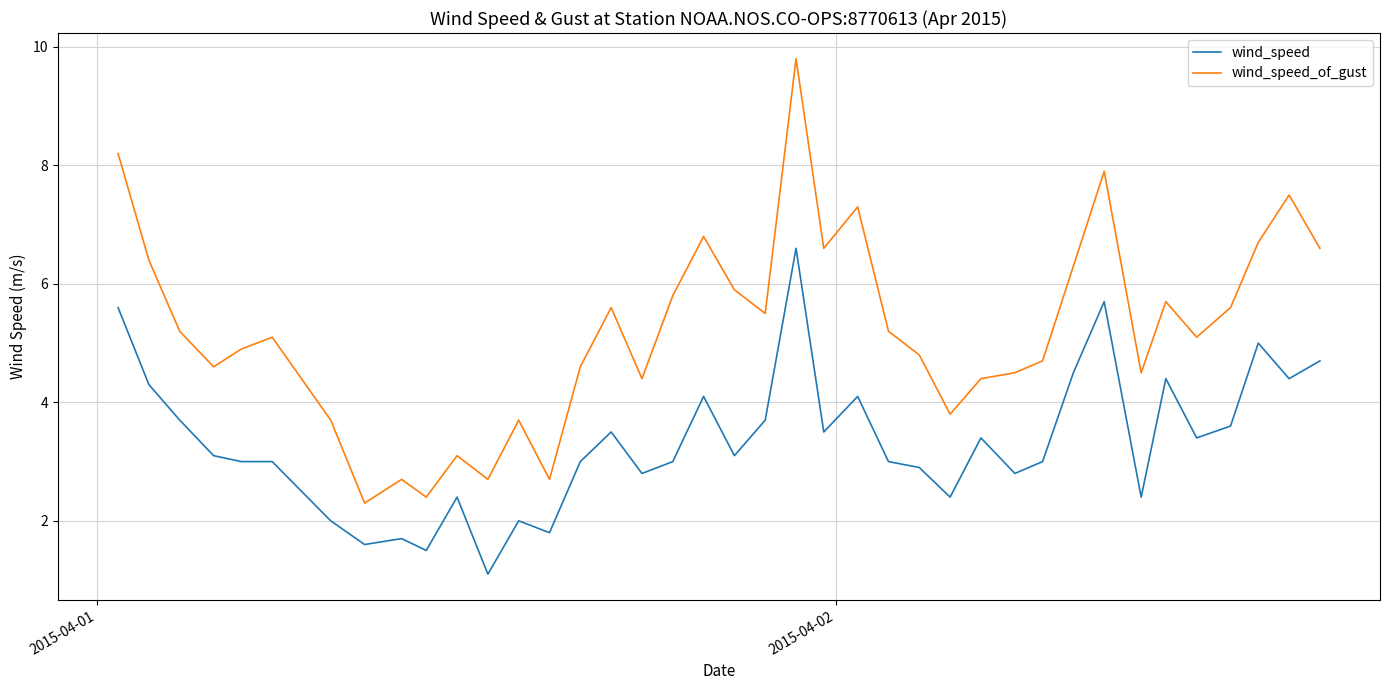

Which series has the widest spread of values?

wind_speed_of_gust